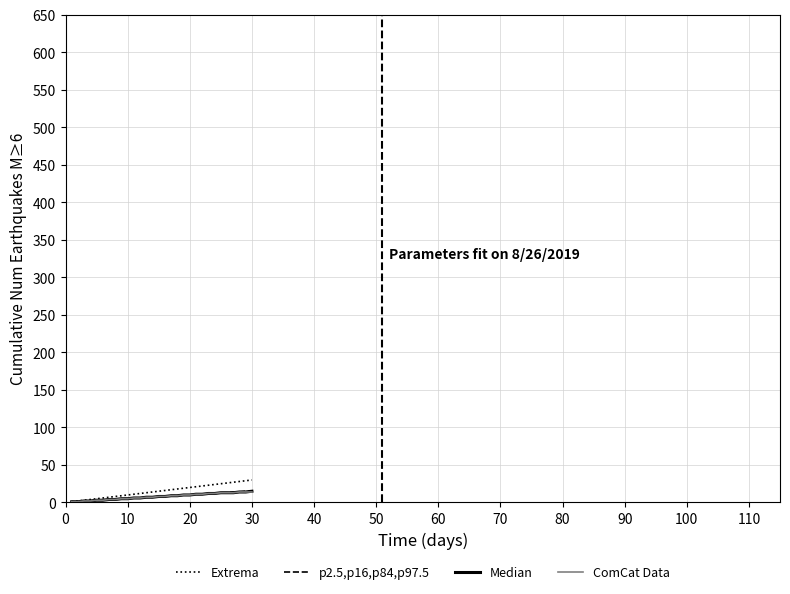

What is the maximum value shown in the chart?

30